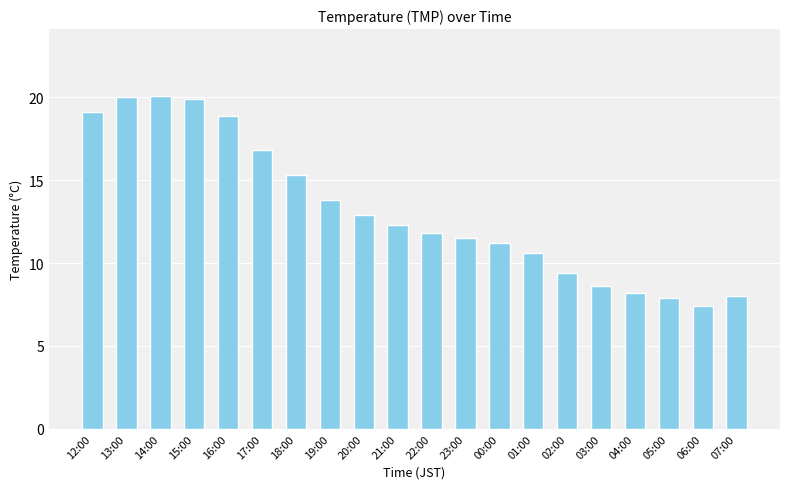

What is the label of the 7th bar from the left?

18:00